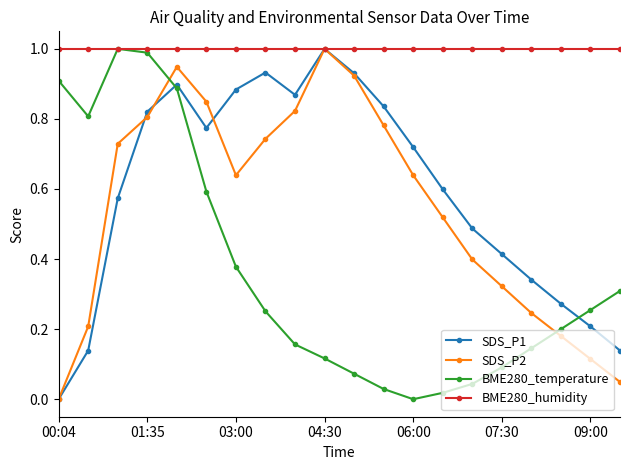

Is this an area chart (filled region under the line)?

No